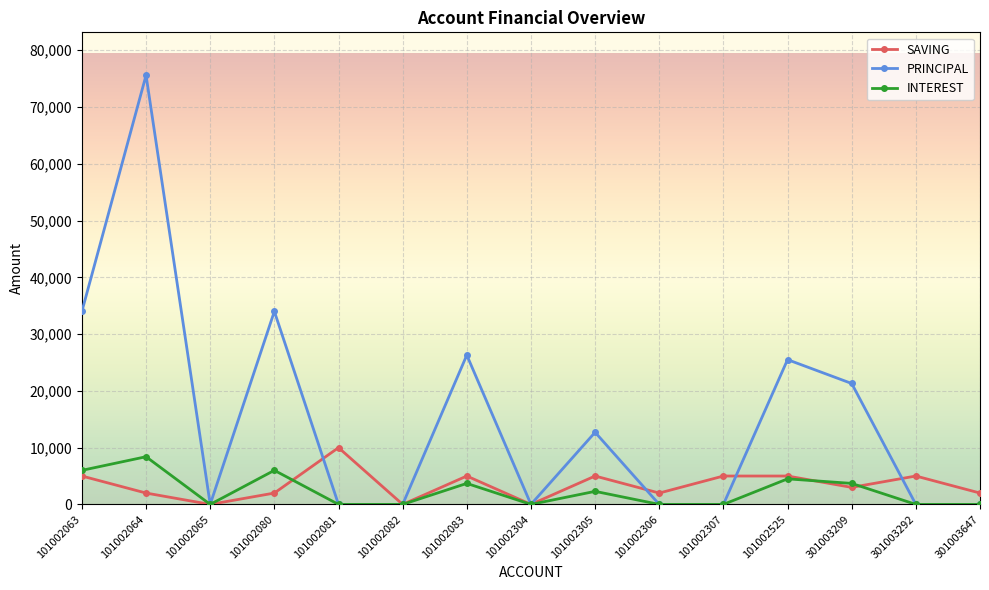

How many categories are shown in the chart?

15